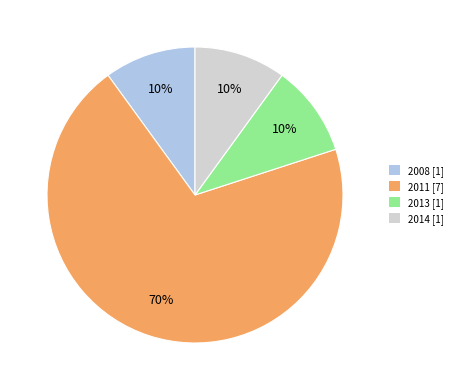

Is there a majority slice in this chart?

Yes